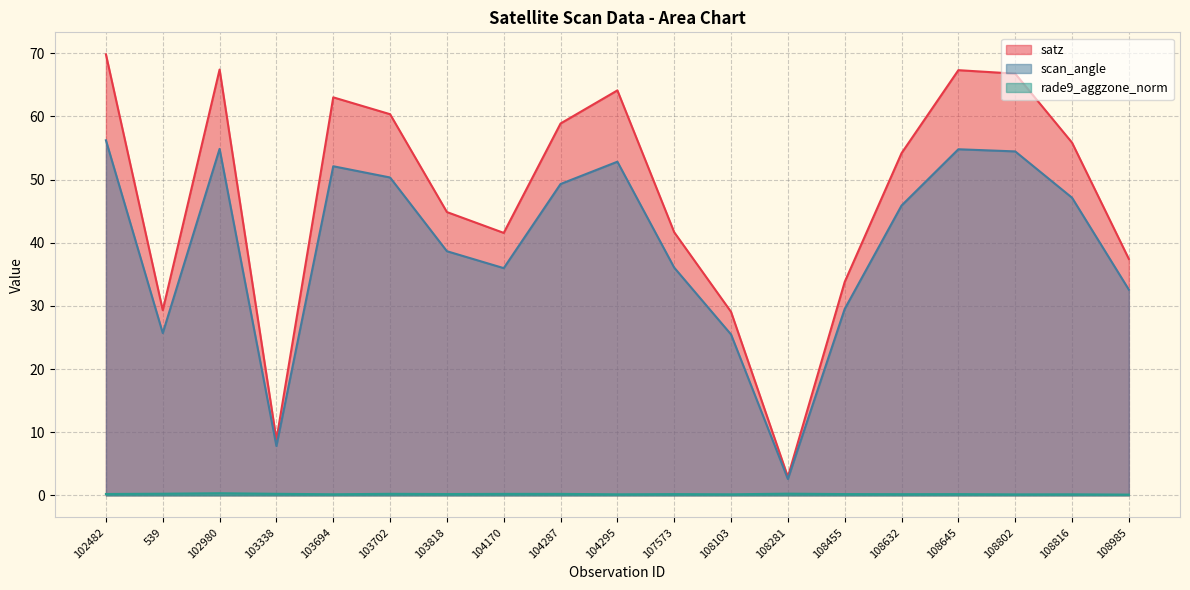

In rade9_aggzone_norm, how many points are higher than both neighbors (excluding endpoints)?

7